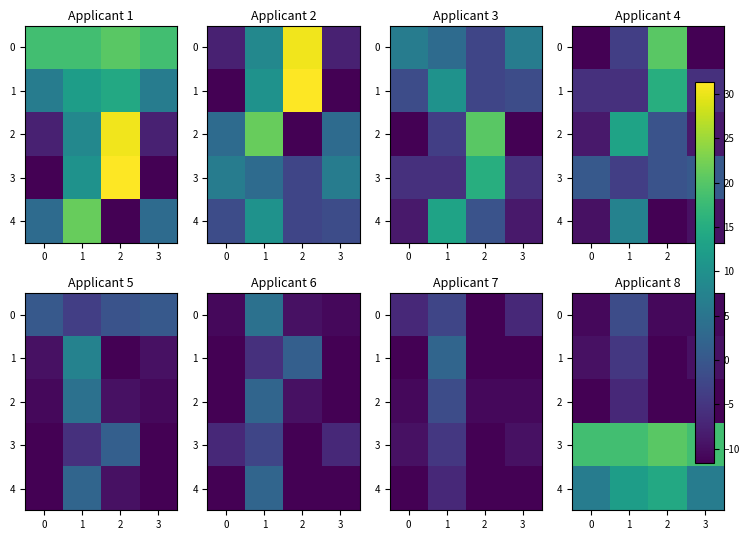

The value of 0 at 0 is -10.7. True or false?

True